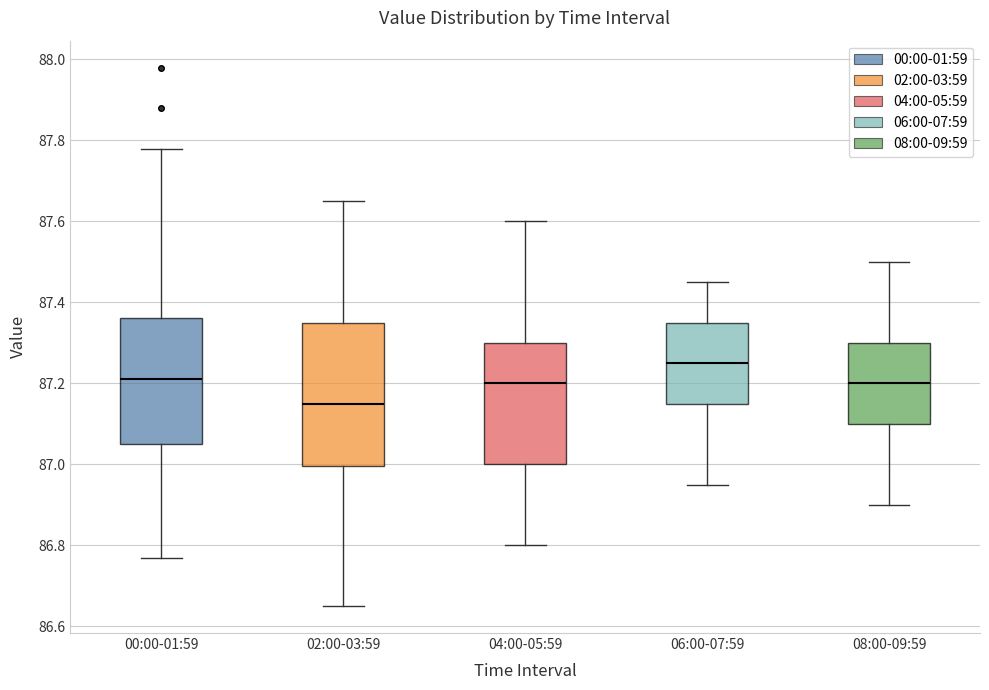

Which box's median line is the lowest?

02:00-03:59